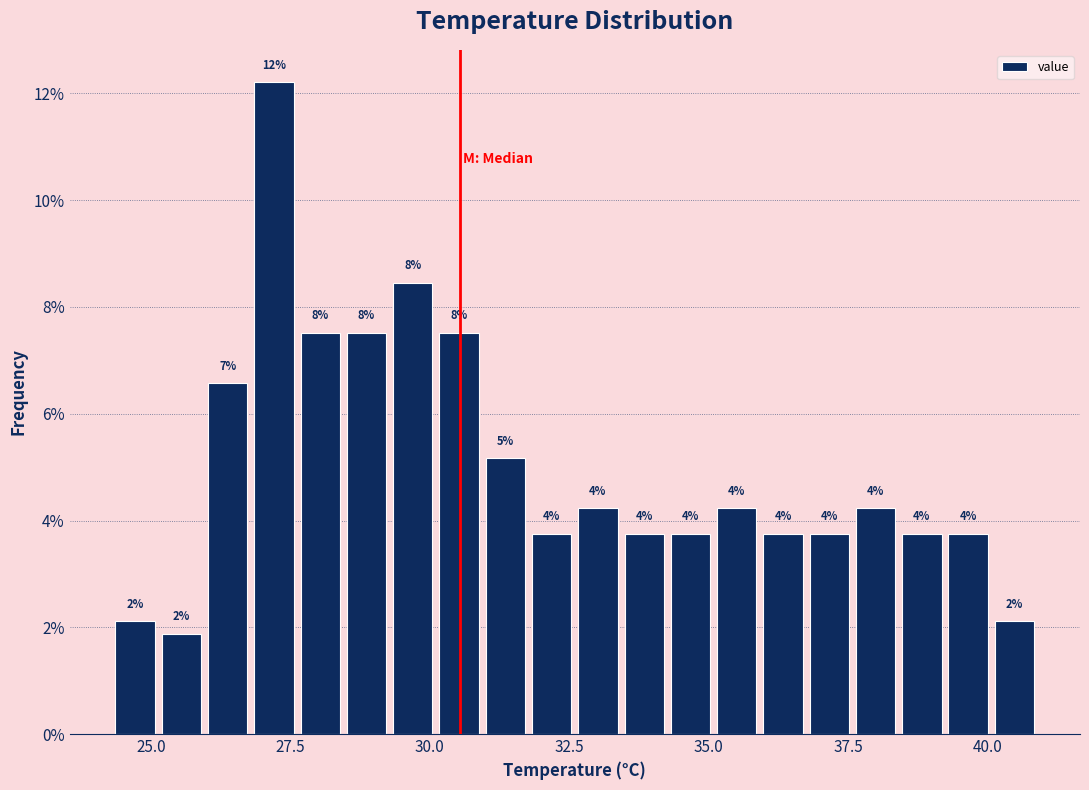

Around what value on the x-axis is the tallest bar? Give the approximate position of its centre, as read against the axis.

27.0